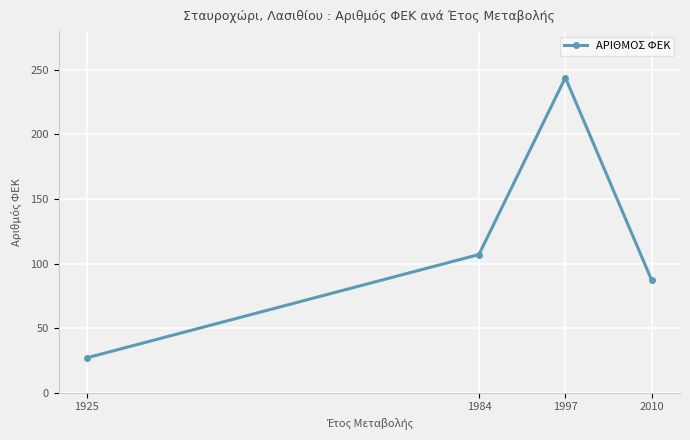

True or false: there are more than 2 points higher than both neighbors.

False